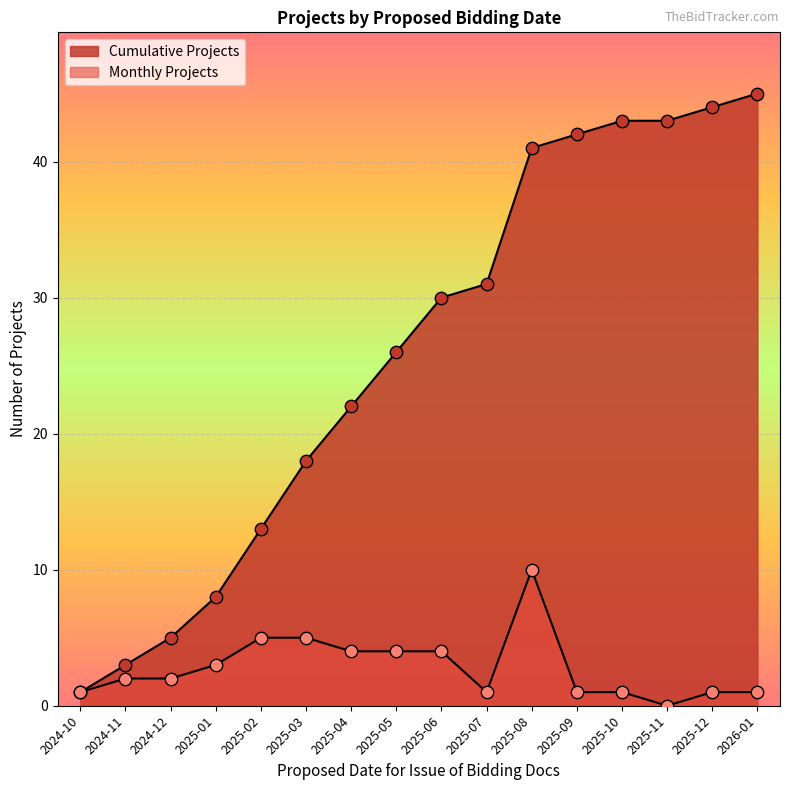

Which has a higher value, 2024-12 or 2024-10?

2024-12